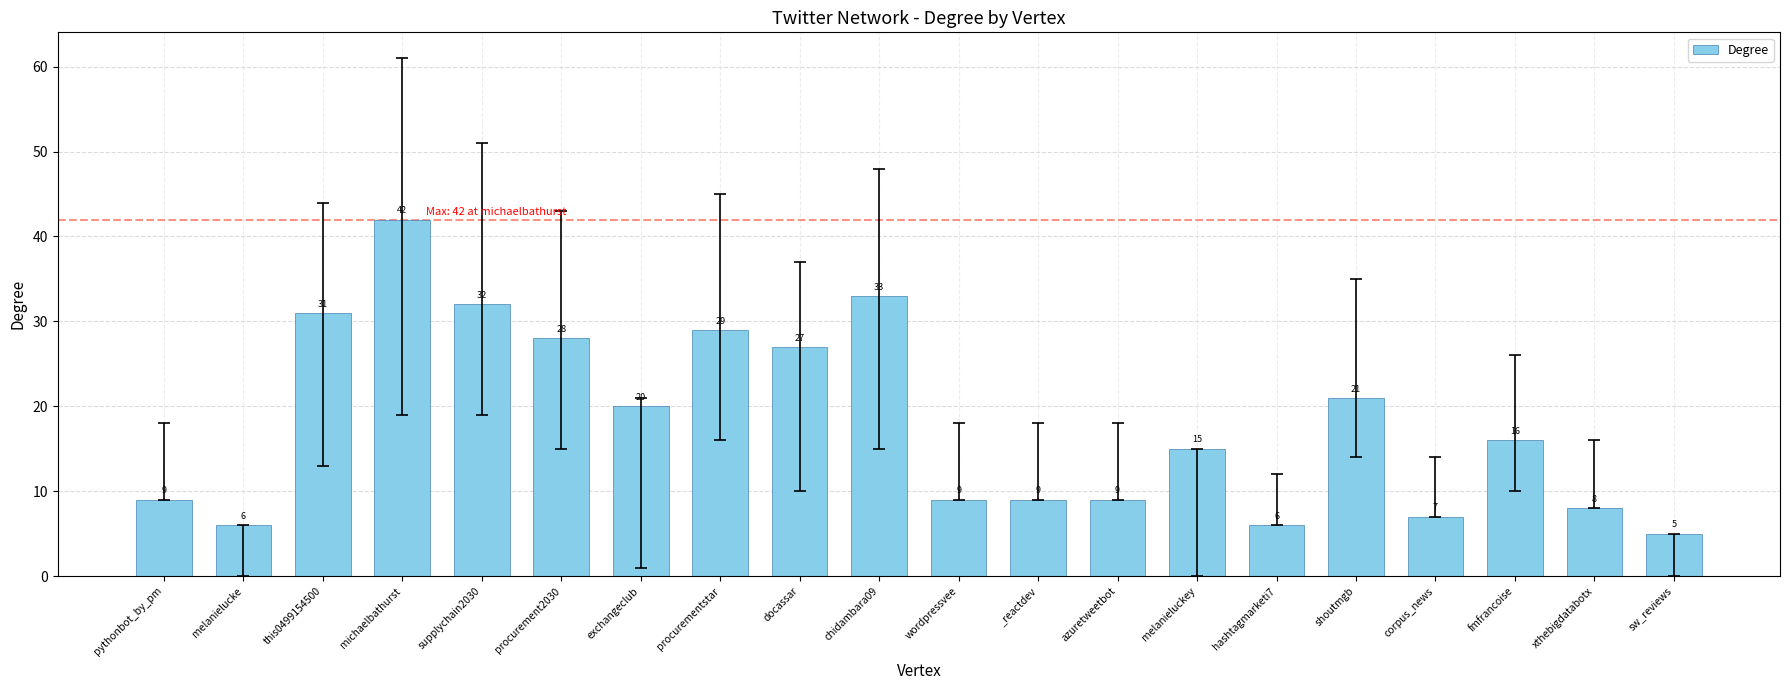

At which category does the chart reach its minimum across all series?

sw_reviews